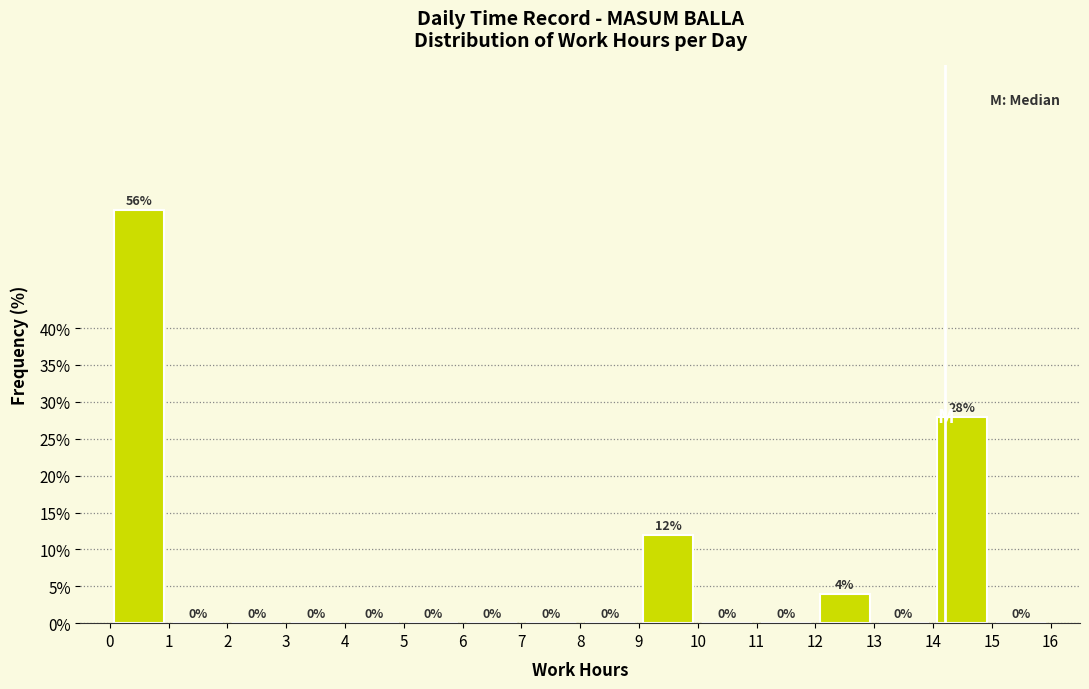

Reading left to right, transcribe this chart: for each bar, give the range it covers on the x-axis and its height.

0 to 1: 56
1 to 2: 0
2 to 3: 0
3 to 4: 0
4 to 5: 0
5 to 6: 0
6 to 7: 0
7 to 8: 0
8 to 9: 0
9 to 10: 12
10 to 11: 0
11 to 12: 0
12 to 13: 4
13 to 14: 0
14 to 15: 28
15 to 16: 0